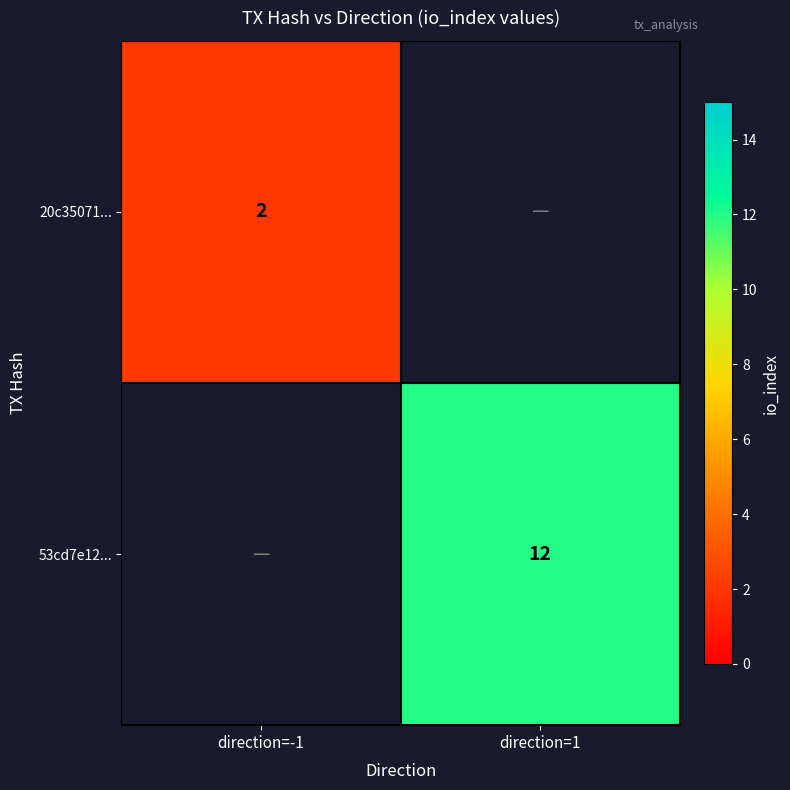

Is it true that 53cd7e12... equals 12 at direction=1?

True